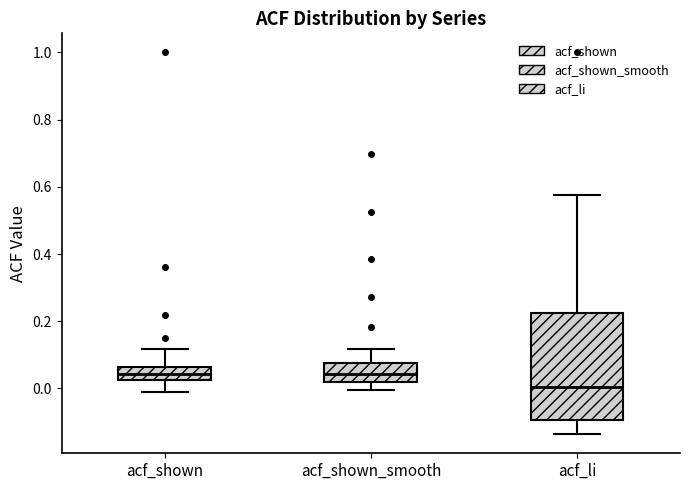

Comparing the boxes themselves (not the whiskers), which one is the tallest?

acf_li